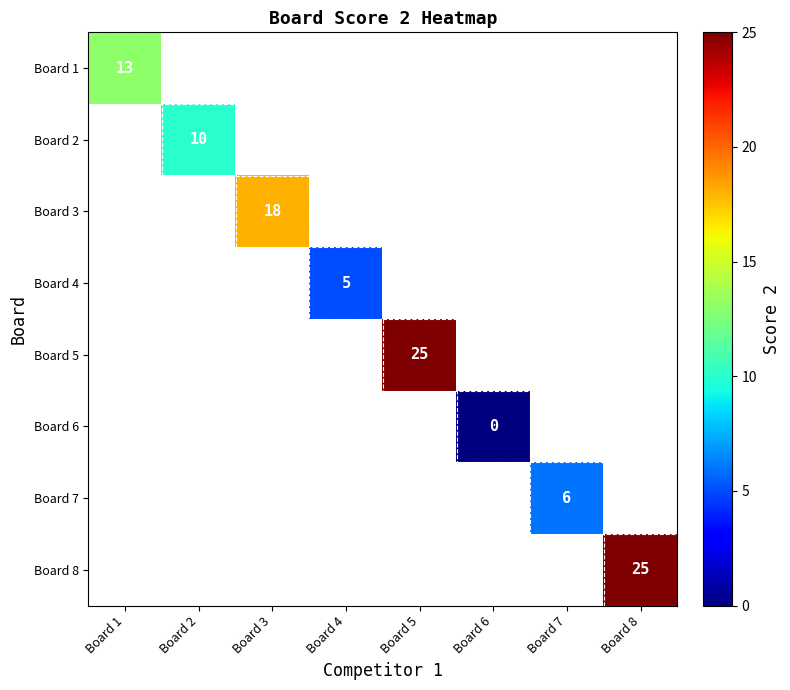

Is it true that Board 7 equals 6 at Board 7?

True